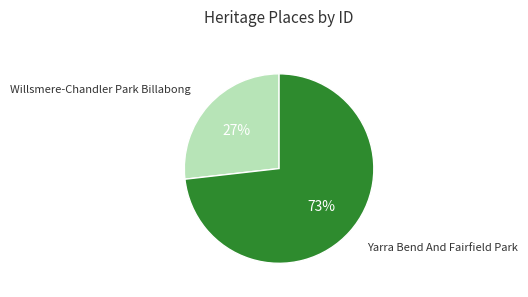

To the nearest percent, what is the combined percentage of Willsmere-Chandler Park Billabong and Yarra Bend And Fairfield Park?

100%